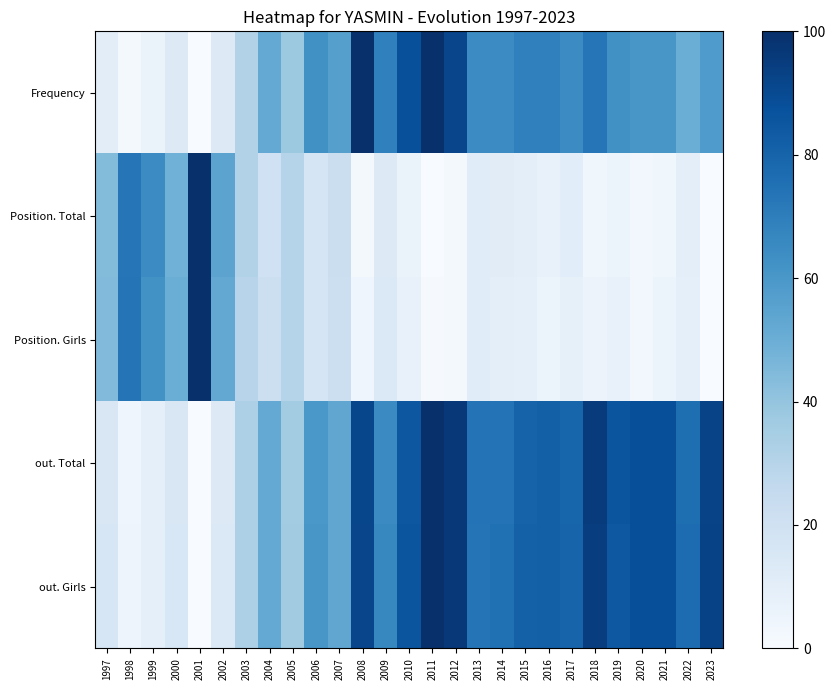

Which series changed the most between 2007 and 2019?

out. Total